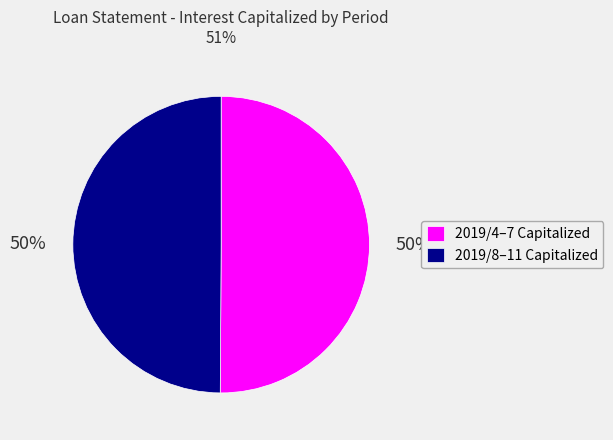

The 2019/4–7 Capitalized slice represents 55% of the pie. True or false?

False